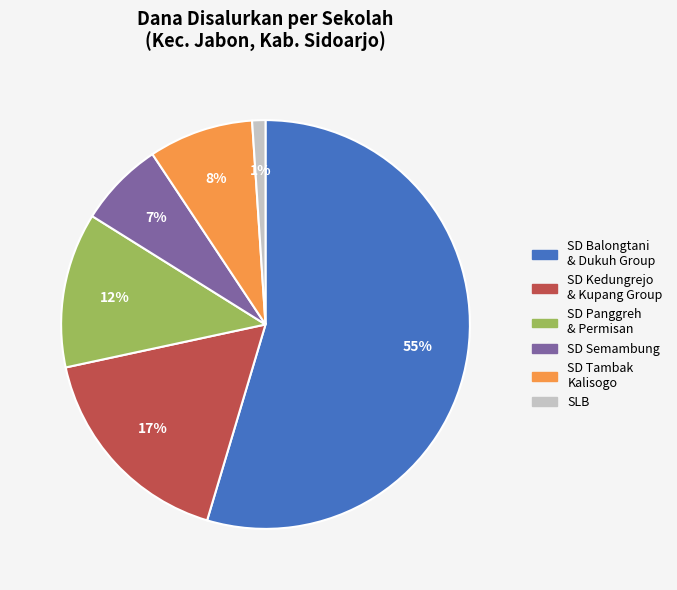

How many segments does this pie chart have?

6